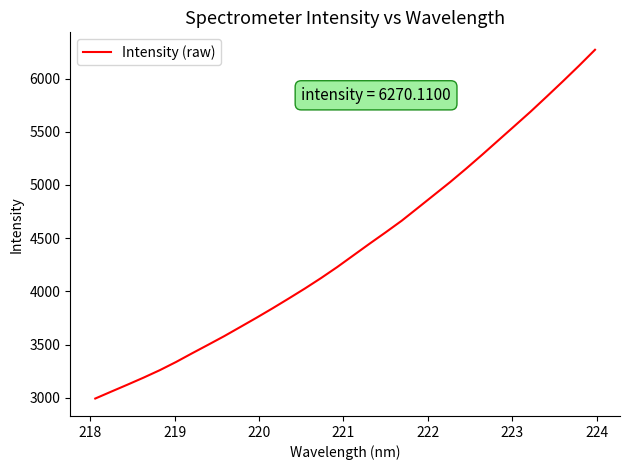

What is the difference between the maximum and minimum values?

3276.3